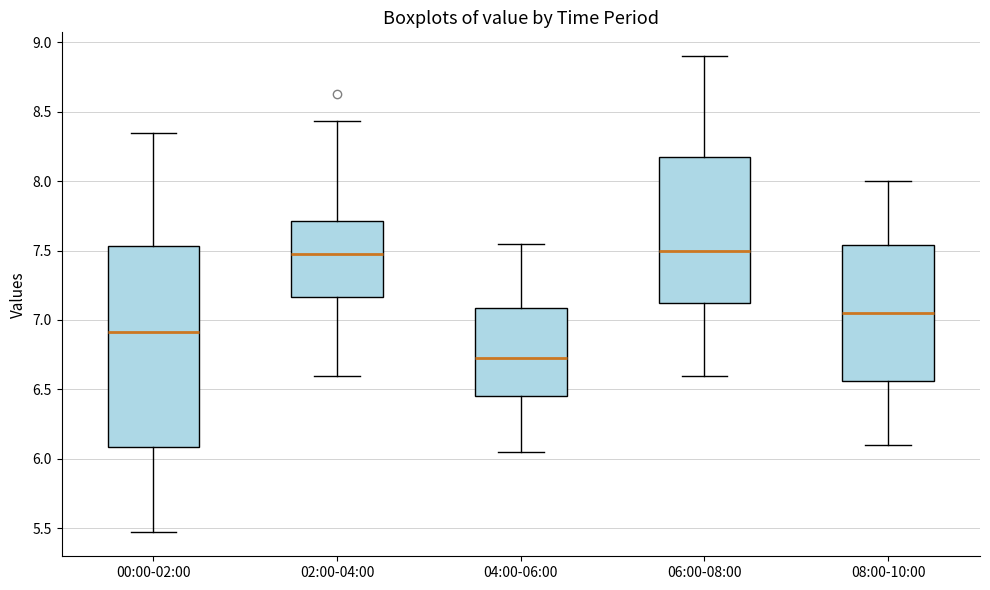

Reading left to right, read every box against the y-axis: the position of its median line, the range the box covers, and the ends of its whiskers. The values are not printed on the chart, so give them approximately, as read against the axis.

00:00-02:00: median 6.90, box 6.10 to 7.55, whiskers 5.45 to 8.35
02:00-04:00: median 7.50, box 7.15 to 7.70, whiskers 6.60 to 8.45
04:00-06:00: median 6.75, box 6.45 to 7.10, whiskers 6.05 to 7.55
06:00-08:00: median 7.50, box 7.15 to 8.20, whiskers 6.60 to 8.90
08:00-10:00: median 7.05, box 6.55 to 7.55, whiskers 6.10 to 8.00